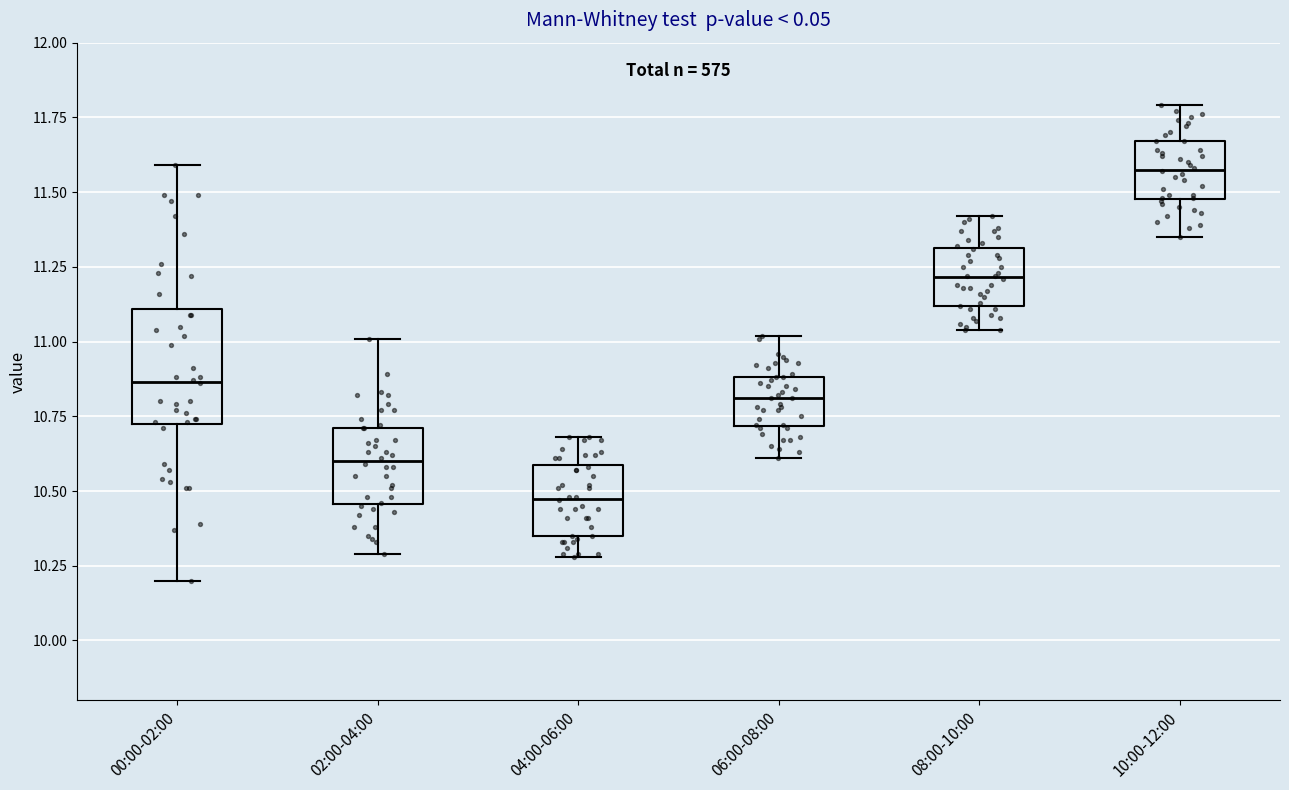

Where does the lower whisker of the box for 04:00-06:00 end on the y-axis? The values are not printed on the chart, so give them approximately, as read against the axis.

10.30